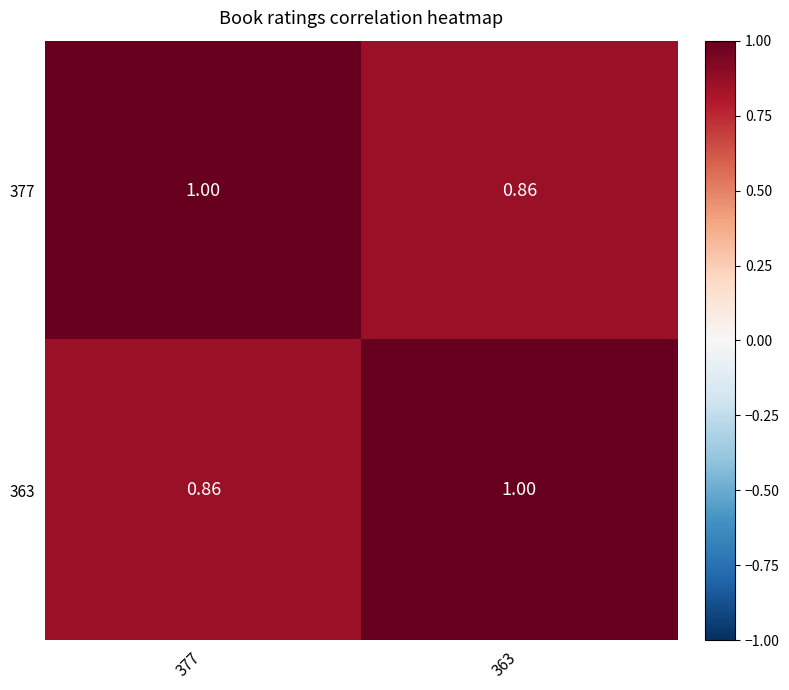

At which category is the sum across all series the highest?

377